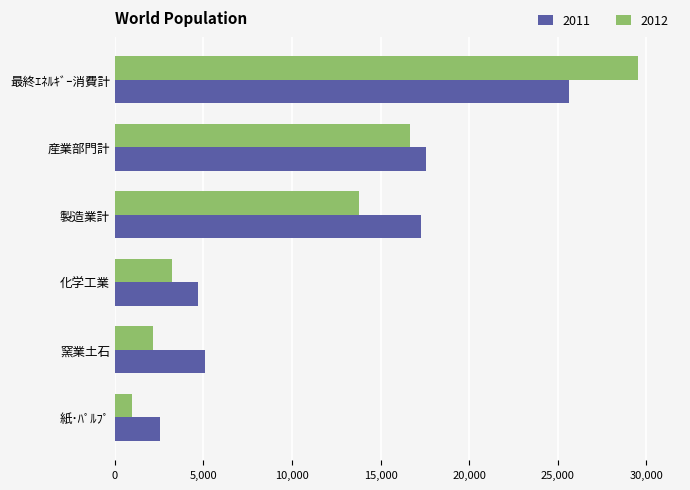

True or false: 2011 has a value of 2834 at 窯業土石.

False